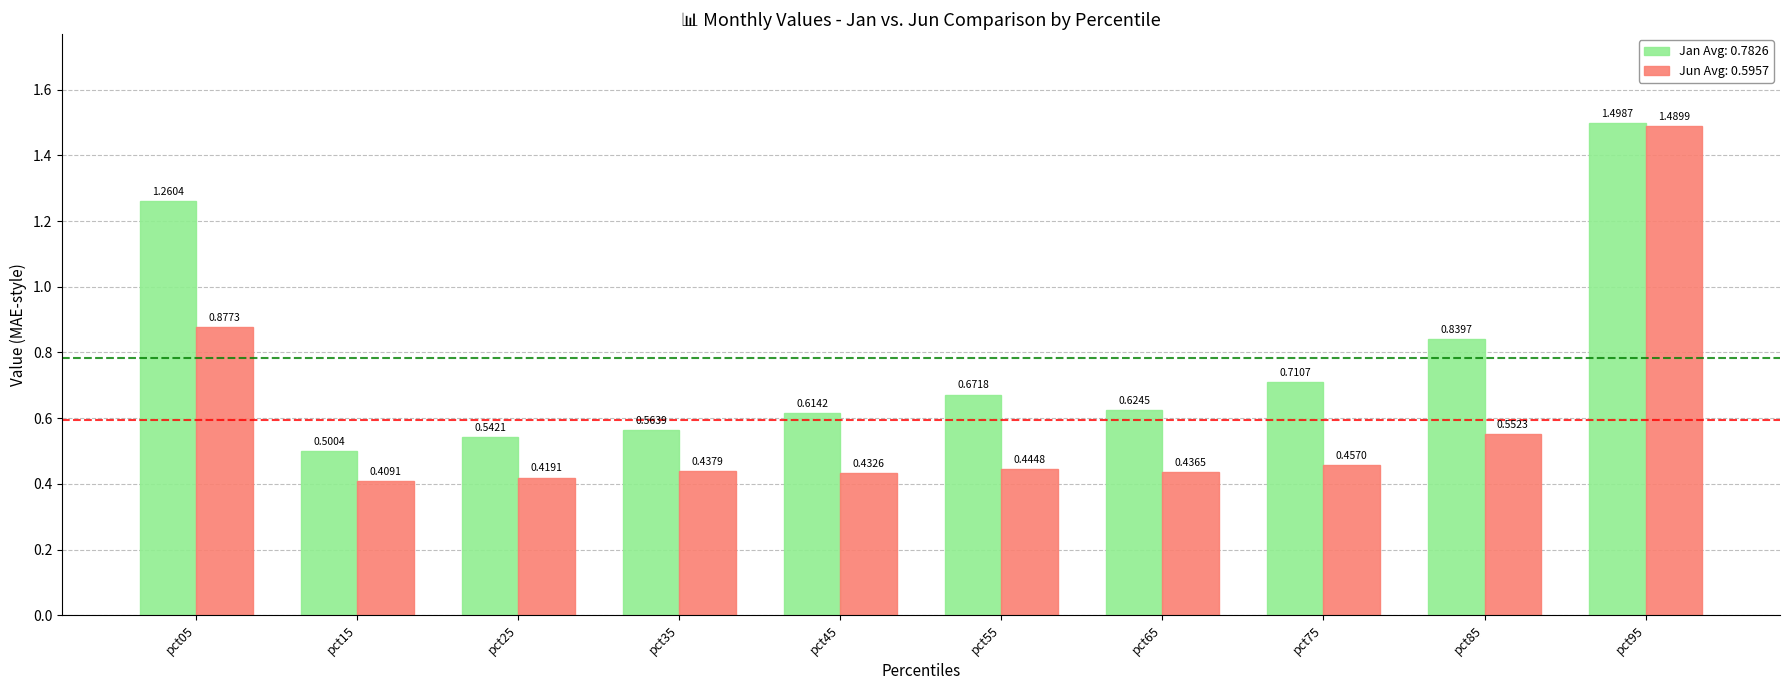

What is the total value across all series at pct55?

1.1